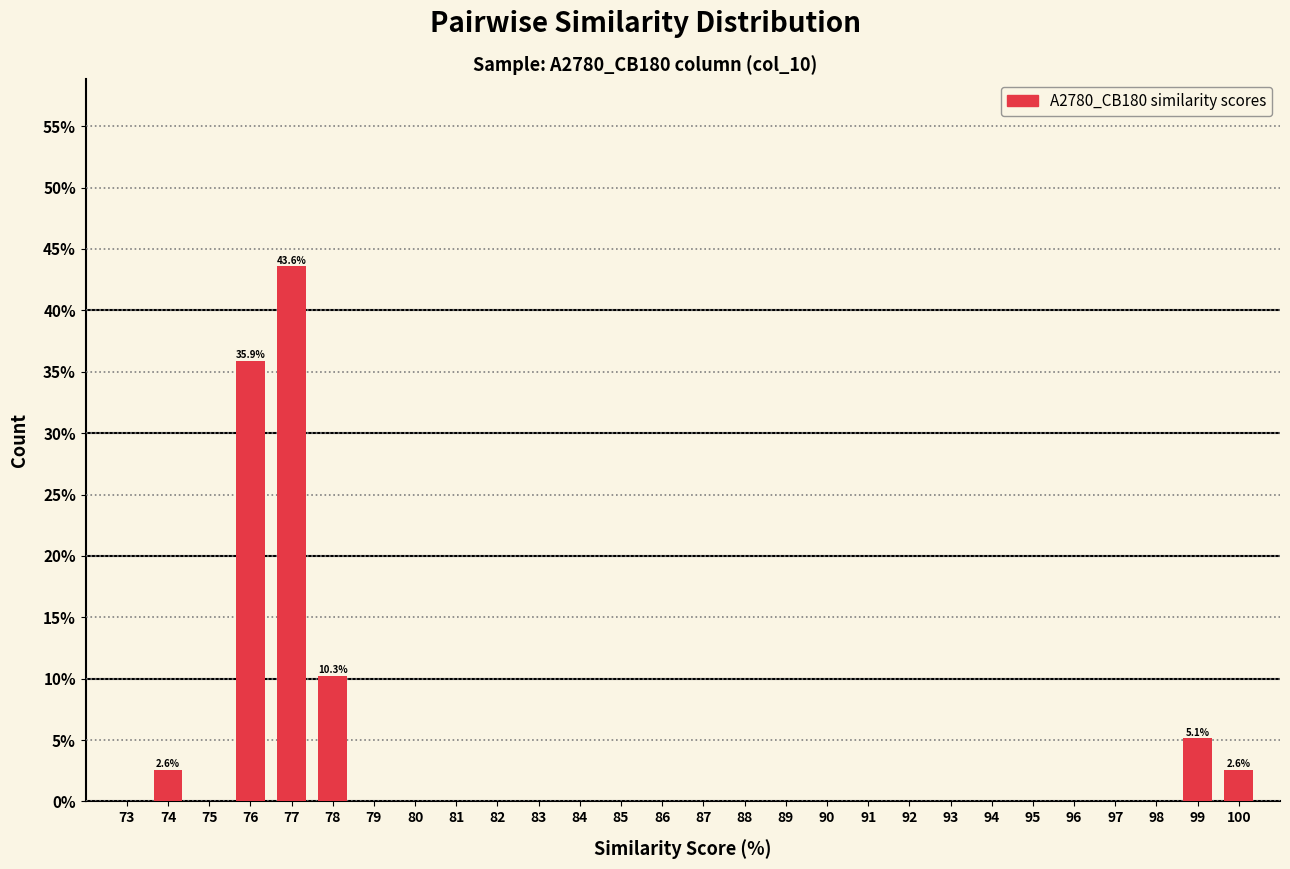

Reading left to right, transcribe all the data shown in this chart.

73=0.0	74=2.6	75=0.0	76=35.9	77=43.6	78=10.3	79=0.0	80=0.0	81=0.0	82=0.0	83=0.0	84=0.0	85=0.0	86=0.0	87=0.0	88=0.0	89=0.0	90=0.0	91=0.0	92=0.0	93=0.0	94=0.0	95=0.0	96=0.0	97=0.0	98=0.0	99=5.1	100=2.6